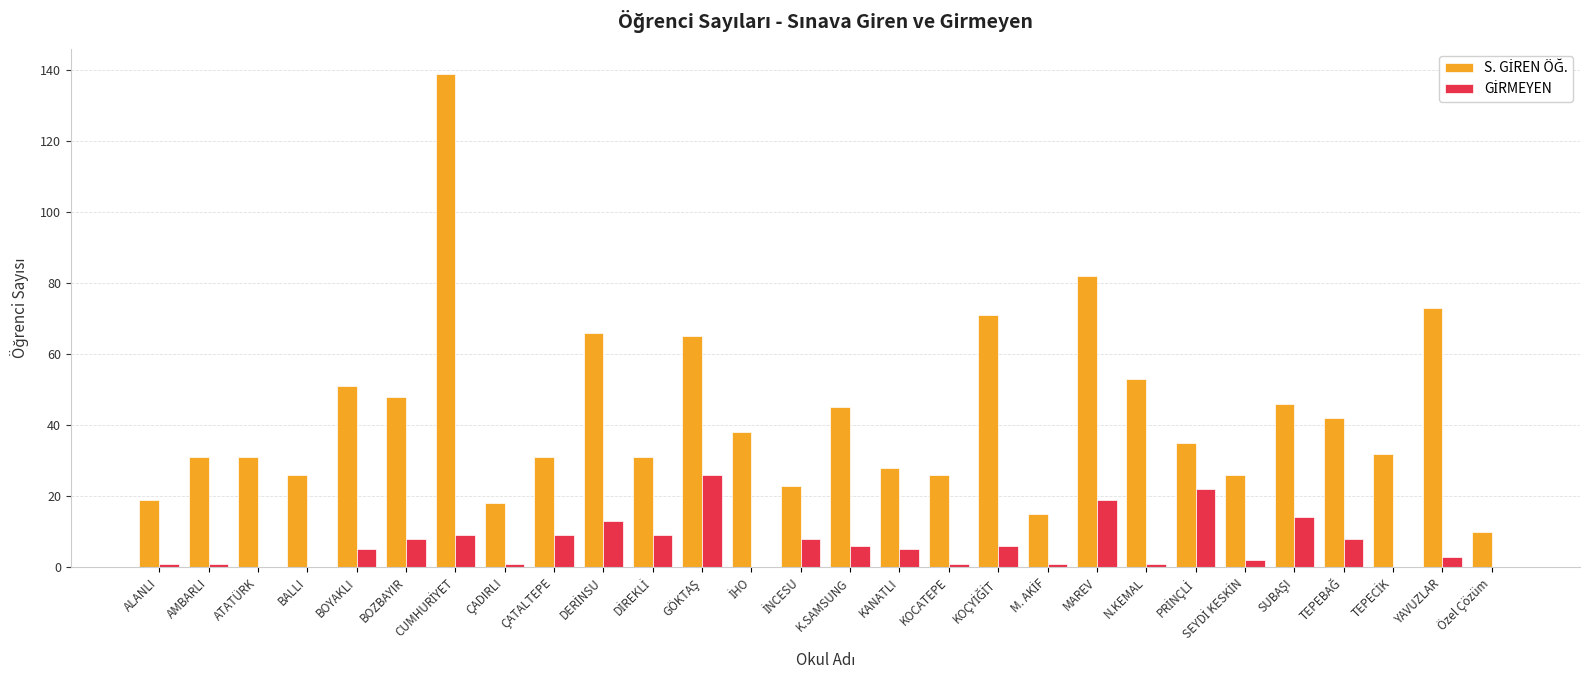

What is the greatest value displayed?

139